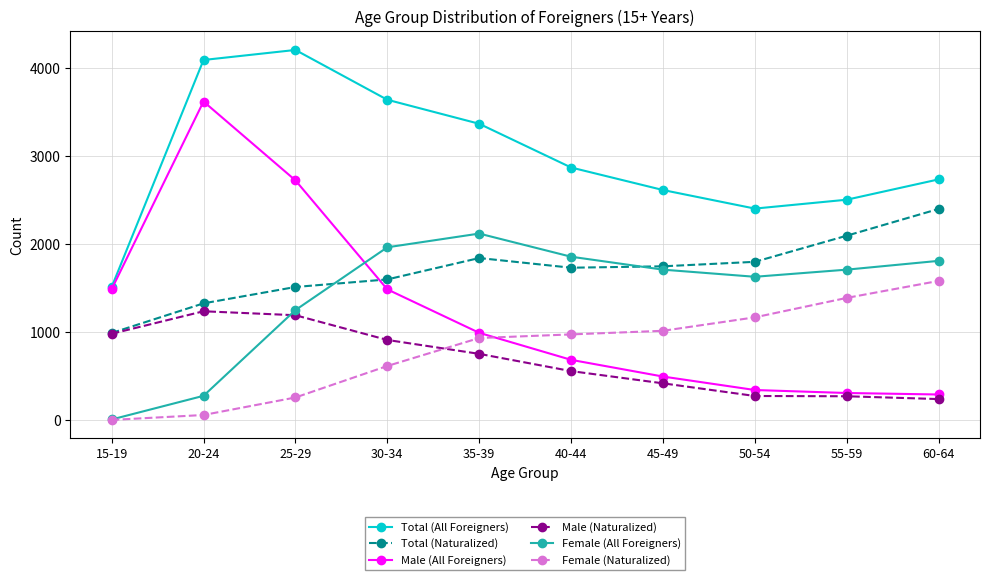

What is the maximum value for Male (All Foreigners)?

3621